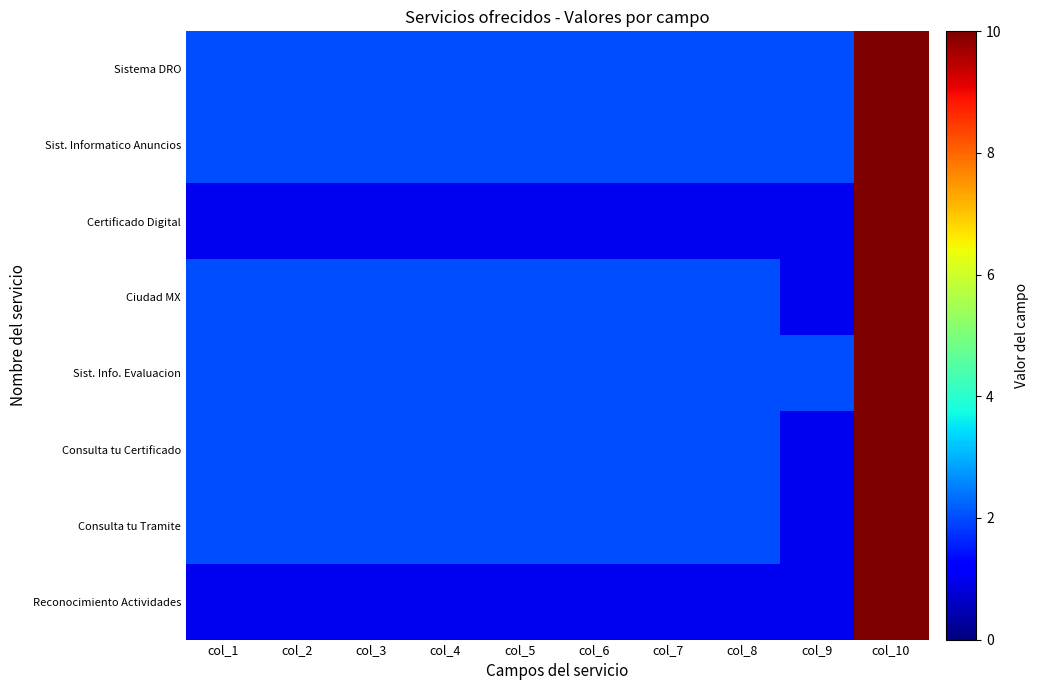

Between col_6 and col_9, which is larger?

col_6